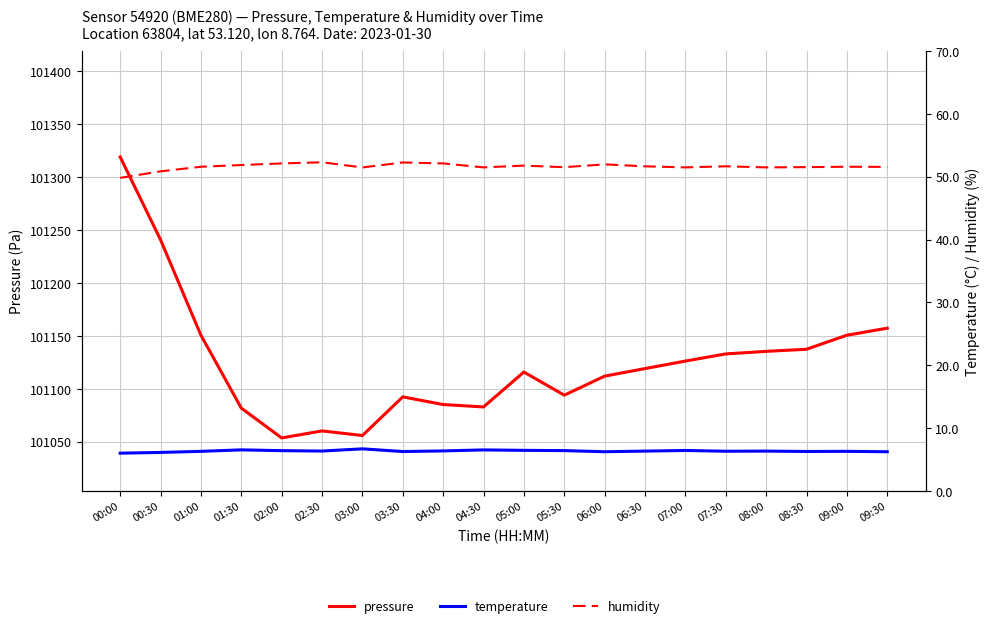

List the labels in order of pressure value, largest first.

00:00, 00:30, 09:30, 01:00, 09:00, 08:30, 08:00, 07:30, 07:00, 06:30, 05:00, 06:00, 05:30, 03:30, 04:00, 04:30, 01:30, 02:30, 03:00, 02:00